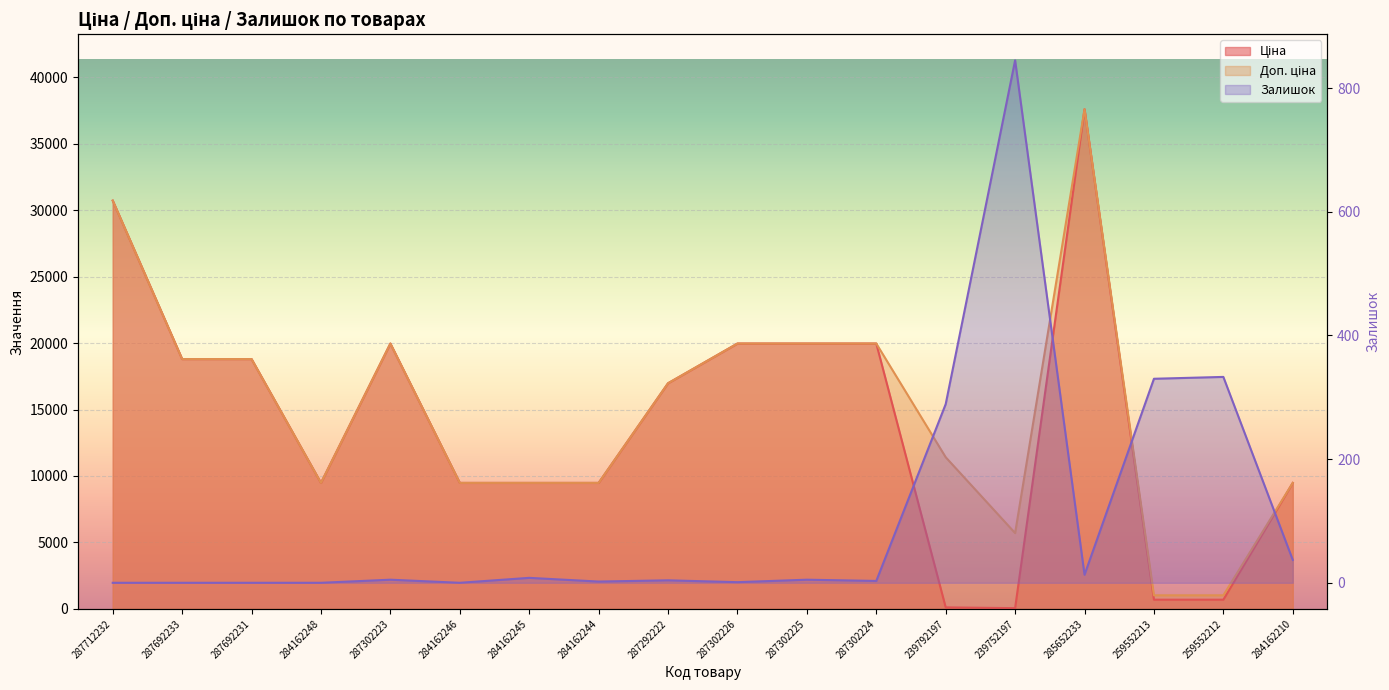

Reading right to left, transcribe all the data shown in this chart.

Ціна: 284162210=9480.1	259552212=693.7	259552213=693.7	285652233=37593.6	239752197=57.0	239792197=114.1	287302224=19964.2	287302225=19964.2	287302226=19964.2	287292222=16976.3	284162244=9480.1	284162245=9480.1	284162246=9480.1	287302223=19964.2	284162248=9480.1	287692231=18796.8	287692233=18796.8	287712232=30717.1
Доп. ціна: 284162210=9480.1	259552212=1024.6	259552213=1024.6	285652233=37593.6	239752197=5705.0	239792197=11410.0	287302224=19964.2	287302225=19964.2	287302226=19964.2	287292222=16976.3	284162244=9480.1	284162245=9480.1	284162246=9480.1	287302223=19964.2	284162248=9480.1	287692231=18796.8	287692233=18796.8	287712232=30717.1
Залишок: 284162210=37.0	259552212=333.0	259552213=330.0	285652233=13.0	239752197=845.0	239792197=289.0	287302224=3.0	287302225=5.0	287302226=1.0	287292222=4.0	284162244=2.0	284162245=8.0	284162246=0.0	287302223=5.0	284162248=0.0	287692231=0.0	287692233=0.0	287712232=0.0